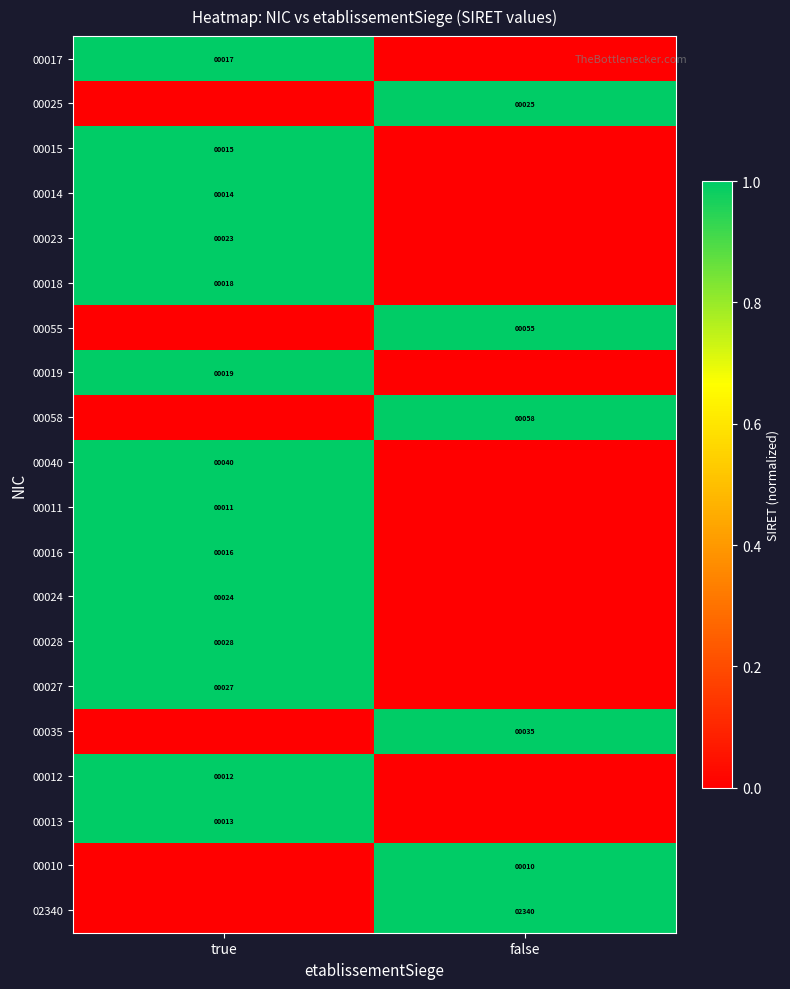

At which category is the sum across all series the highest?

true